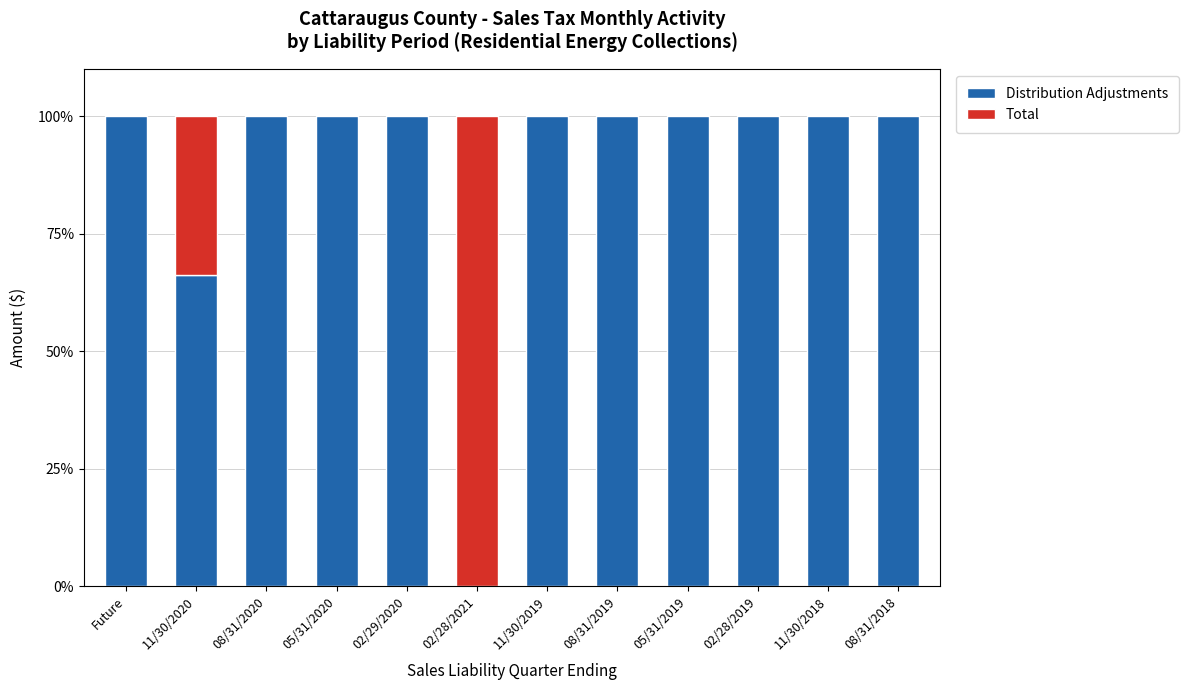

What is the maximum value for Total?

100.0